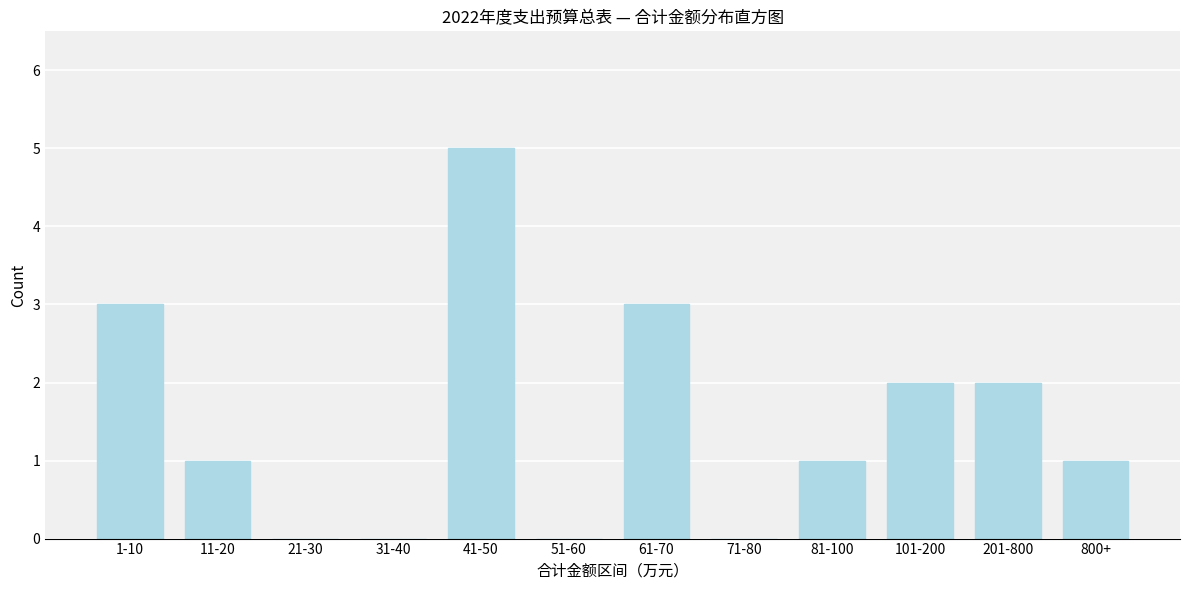

Reading left to right, list all the values displayed in this chart.

1-10=3	11-20=1	21-30=0	31-40=0	41-50=5	51-60=0	61-70=3	71-80=0	81-100=1	101-200=2	201-800=2	800+=1